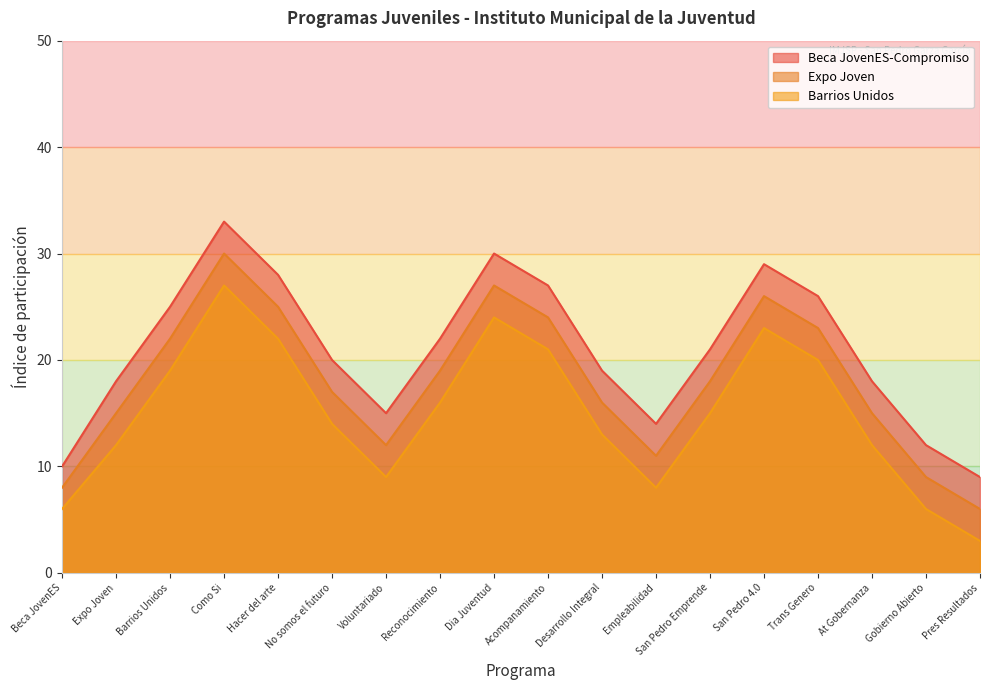

What is the spread (max minus min) of values at Reconocimiento?

6